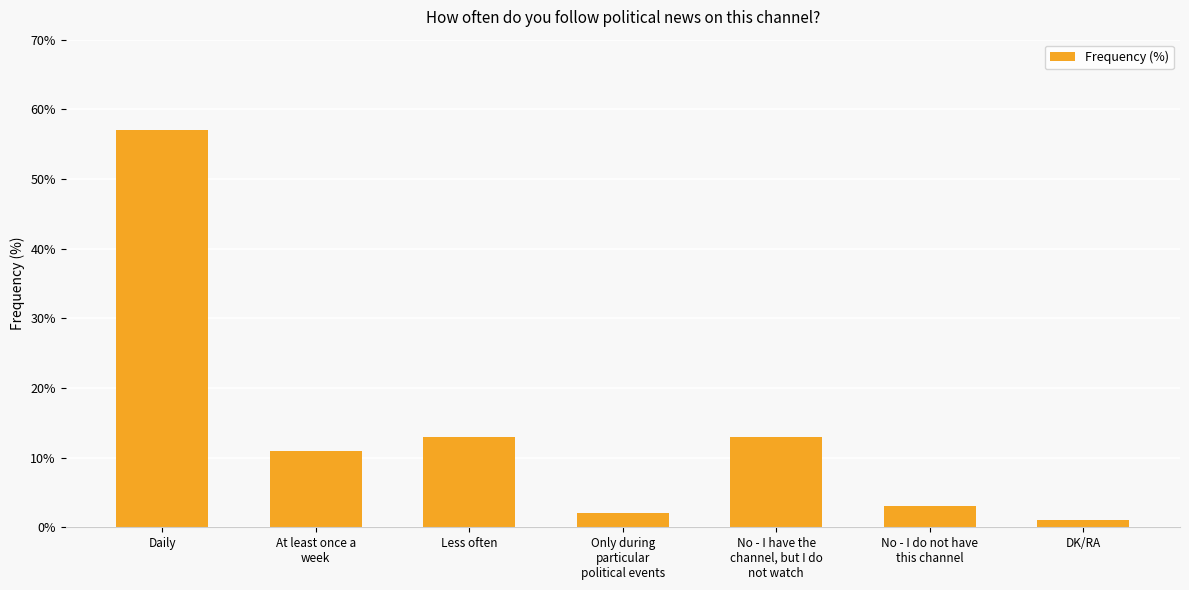

What is the minimum value shown in the chart?

1